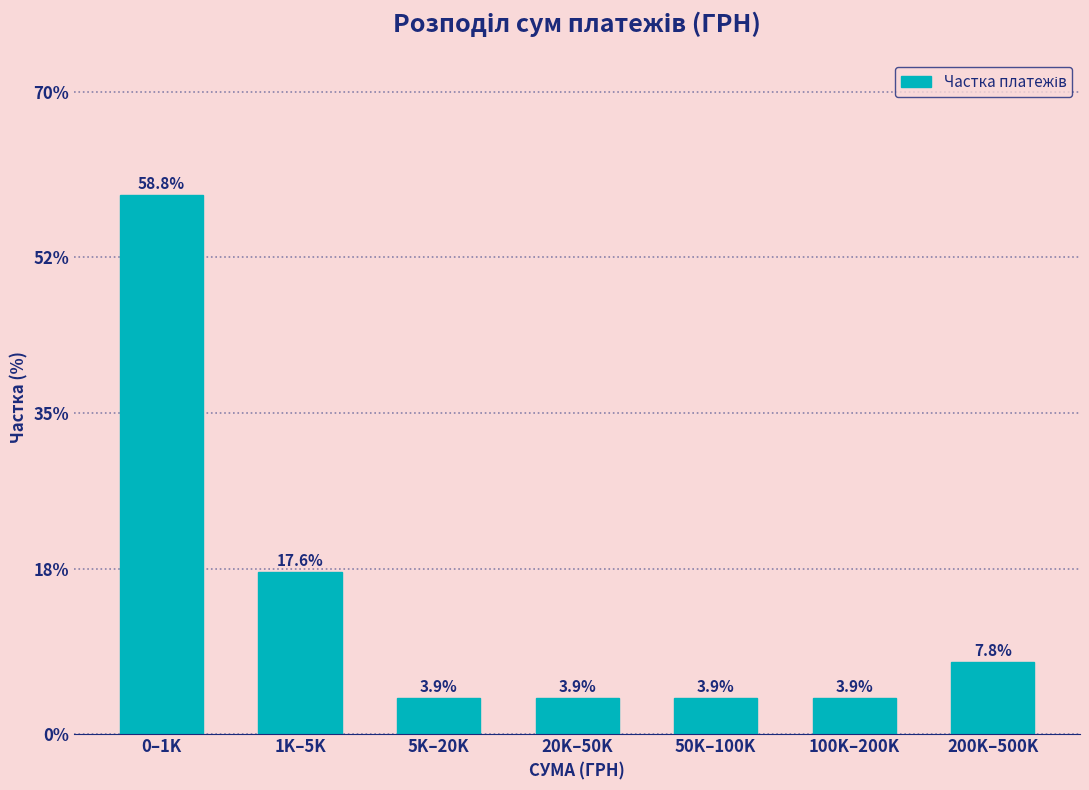

Reading left to right, extract all data points from this chart.

58.8	17.6	3.9	3.9	3.9	3.9	7.8